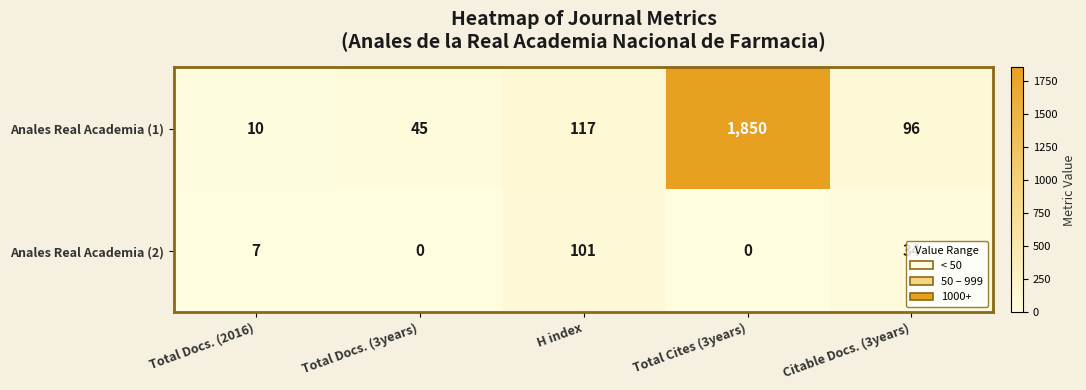

The Anales Real Academia (1) series shows 33 at Citable Docs. (3years). True or false?

False